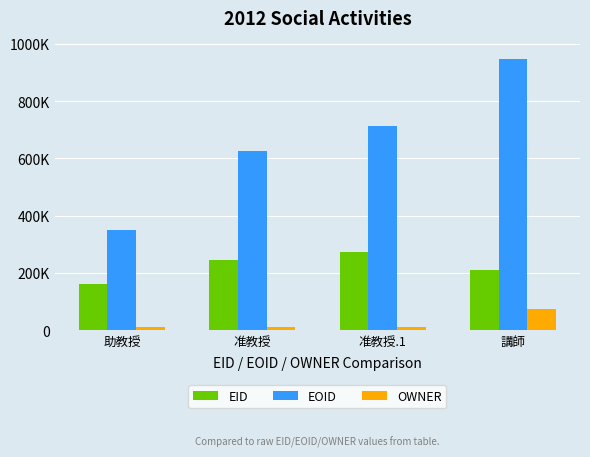

What is the average value of the EID series?

222316